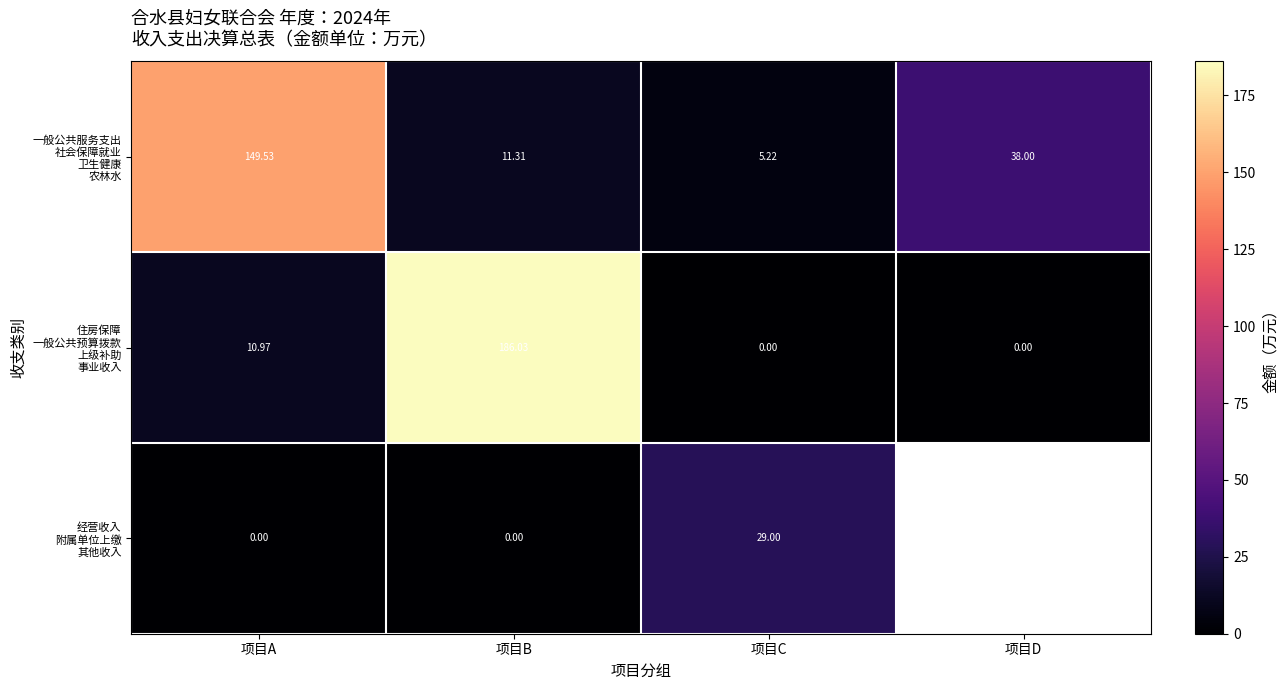

What is the difference between the second highest and second lowest values in the 住房保障 一般公共预算拨款 上级补助 事业收入 series?

11.0